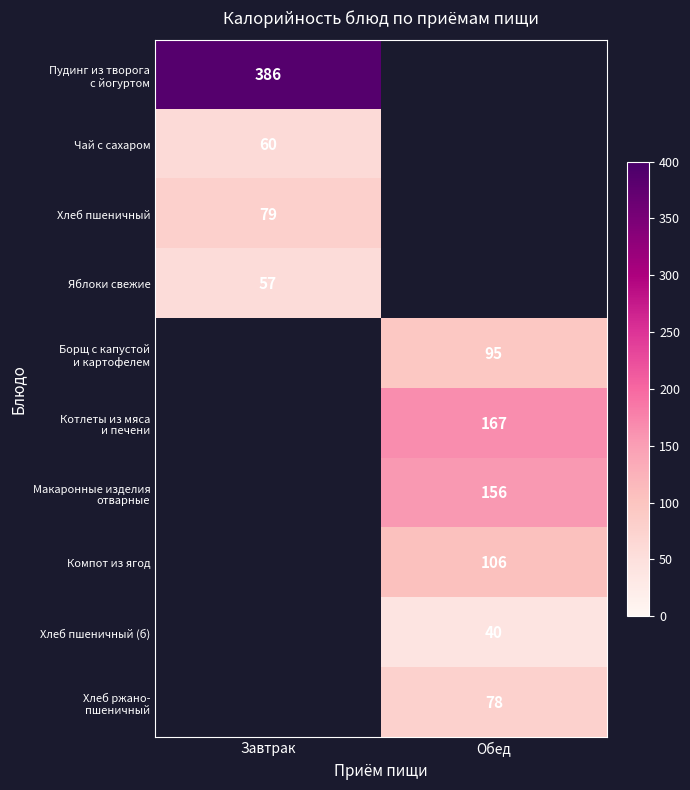

Which label corresponds to the largest value in the chart?

Завтрак